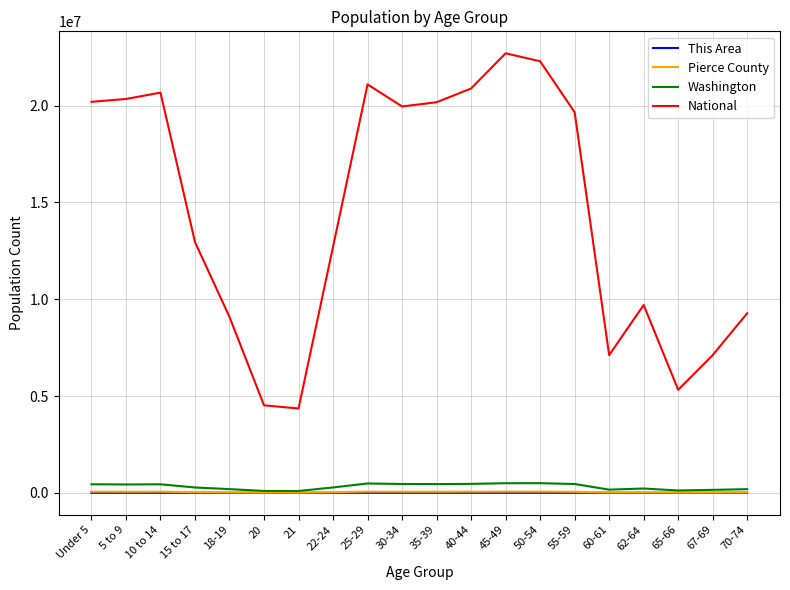

Where does the National series first go above 19664805?

Under 5